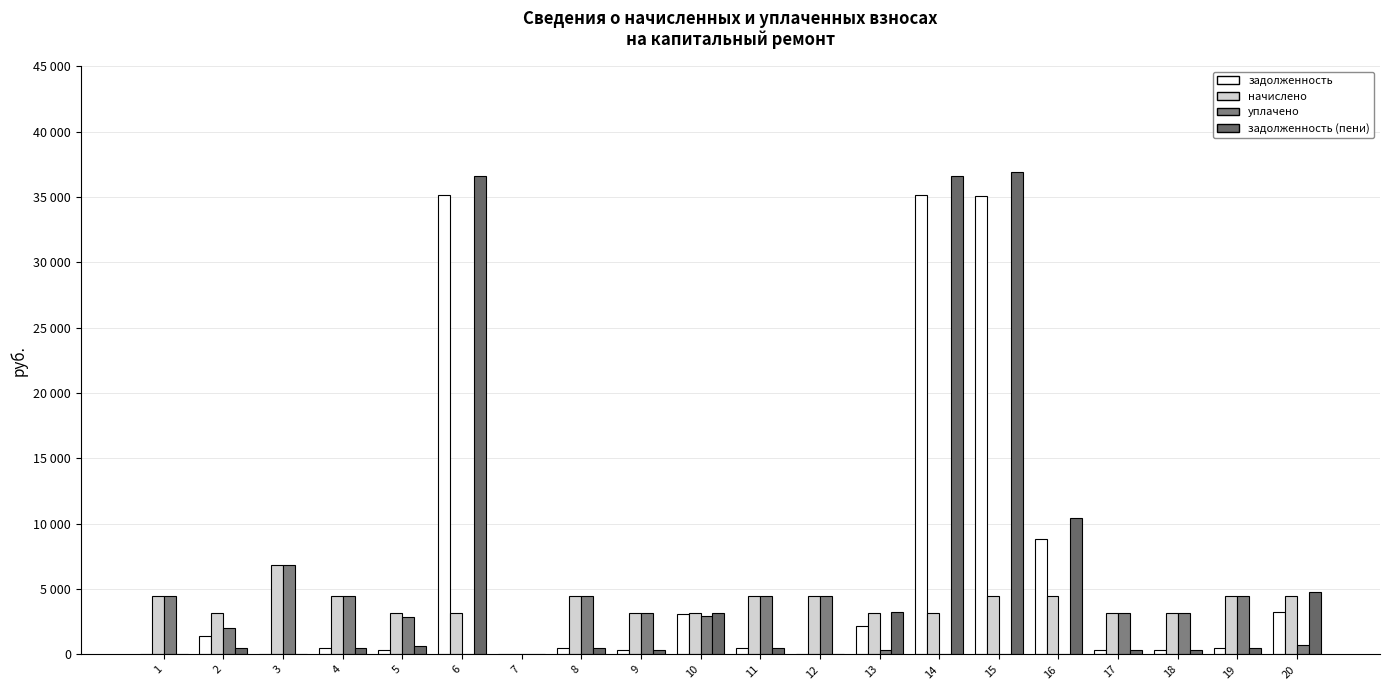

What is the total value across all series at 14?

74851.6